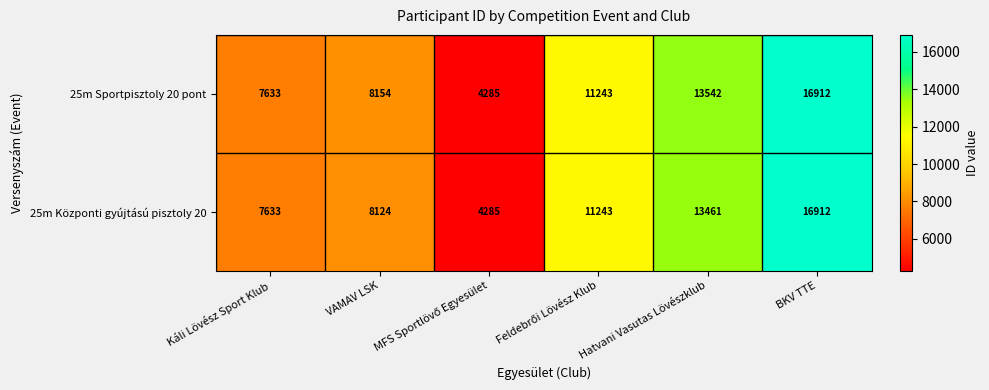

At how many categories does at least one series exceed 8670?

3